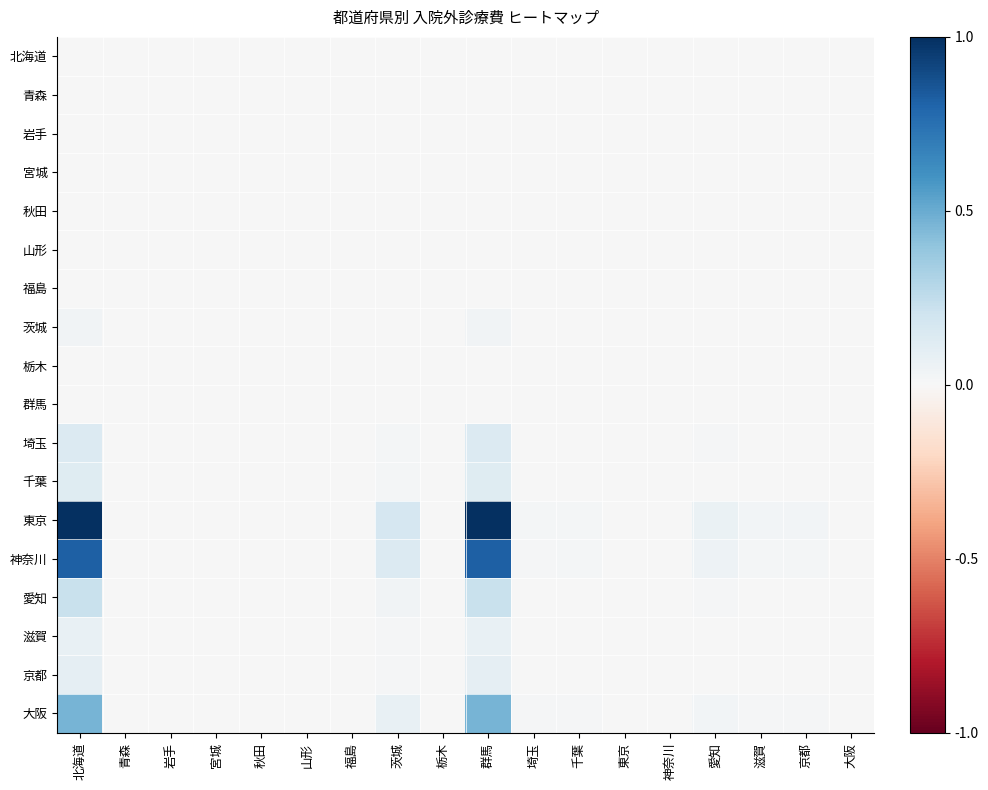

What is the total value across all series at 愛知?

0.2